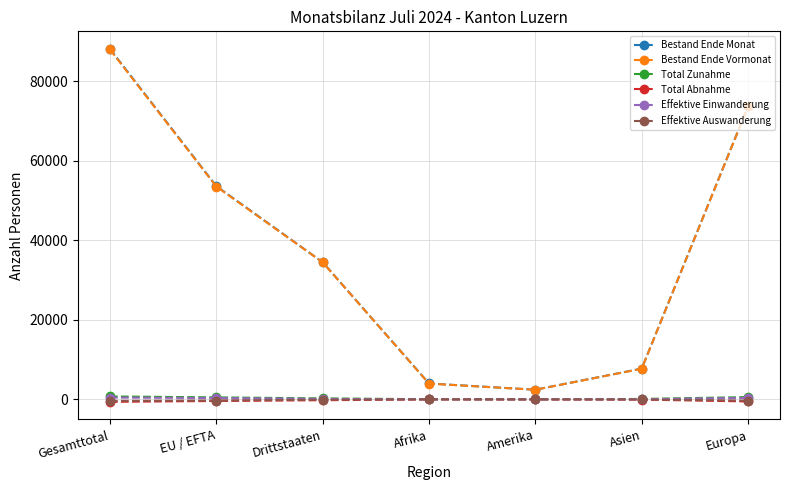

What is the label of the 5th point from the left?

Amerika